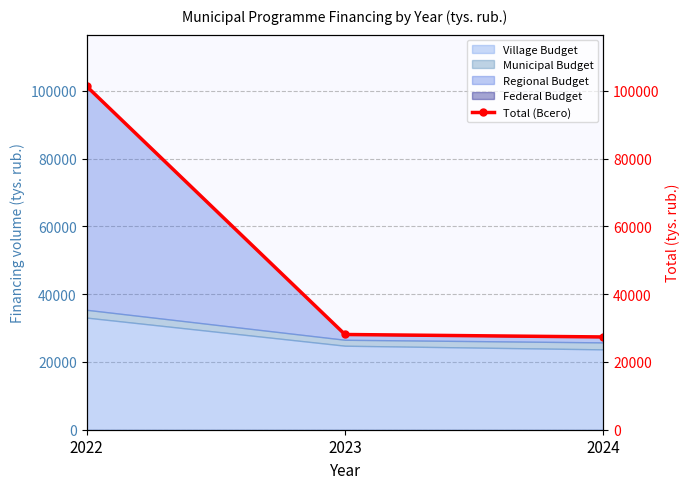

What is the change in value from 2022 to 2024?

-74012.7